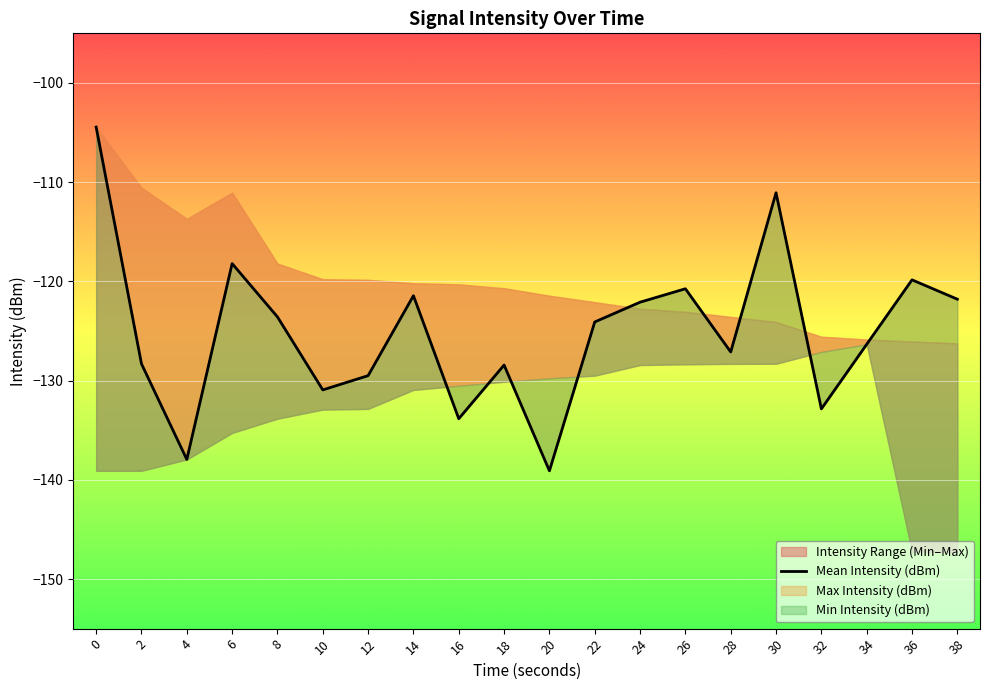

What is the sum of the values at 6 and 16?

-252.0